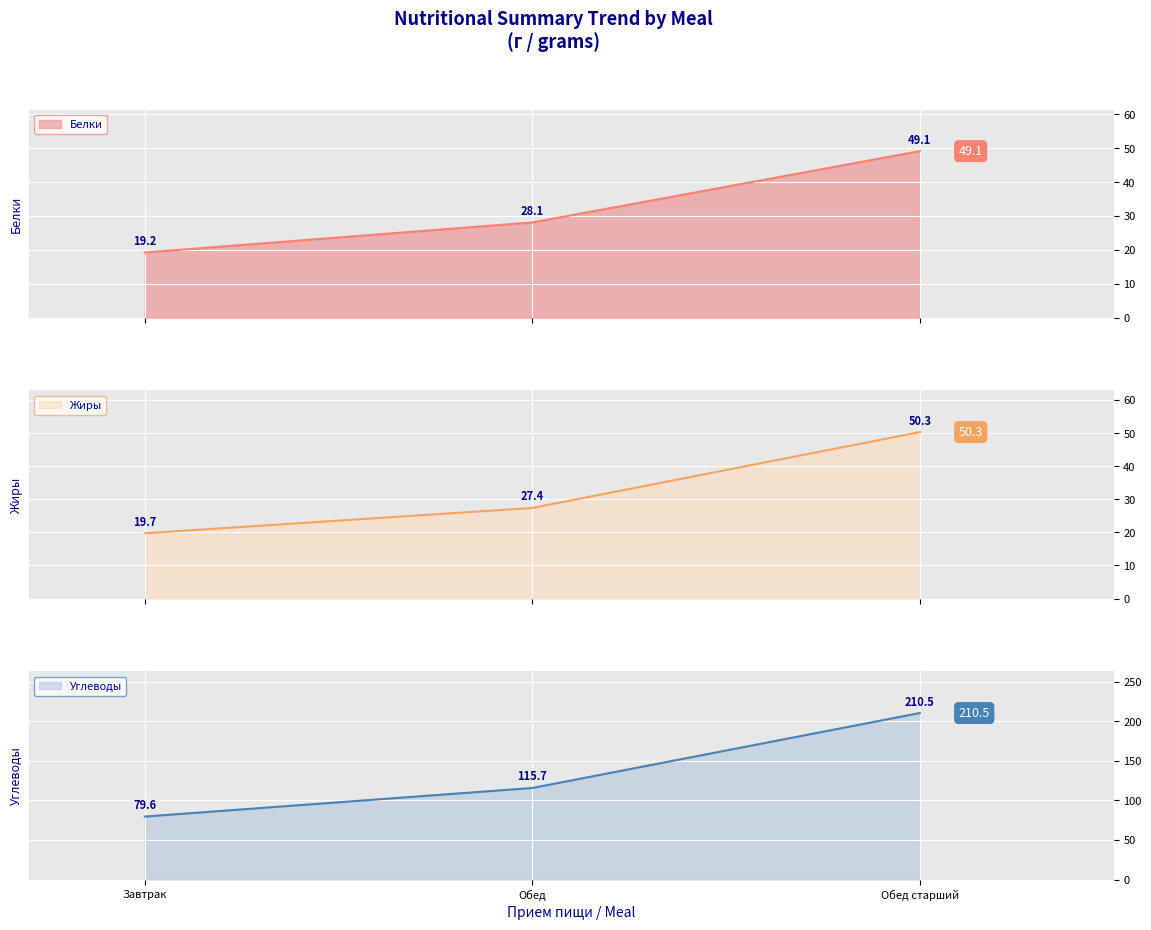

What is the sum of all Жиры values?

97.4